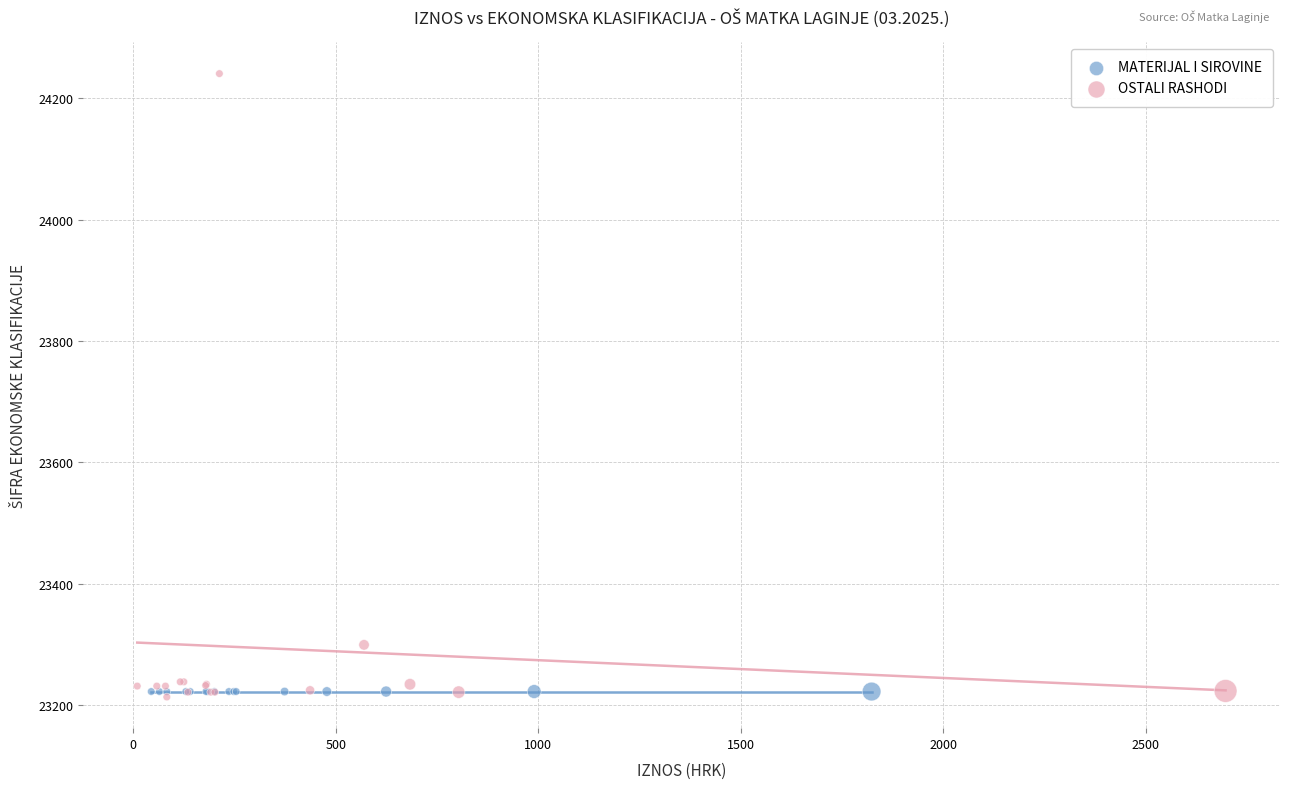

Which series reaches the maximum Y coordinate?

OSTALI RASHODI